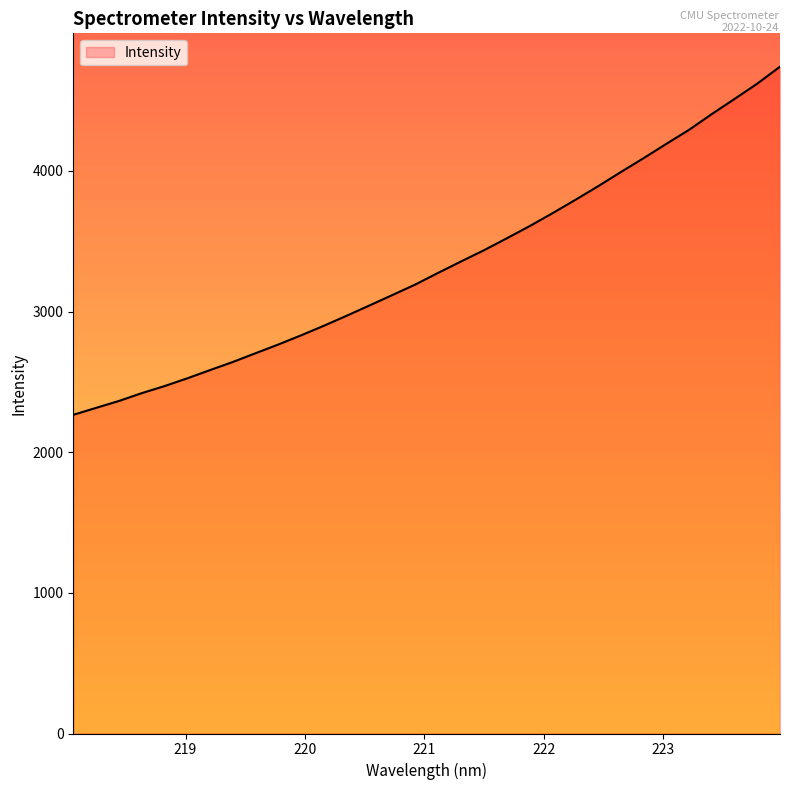

What is the greatest value displayed?

4740.9